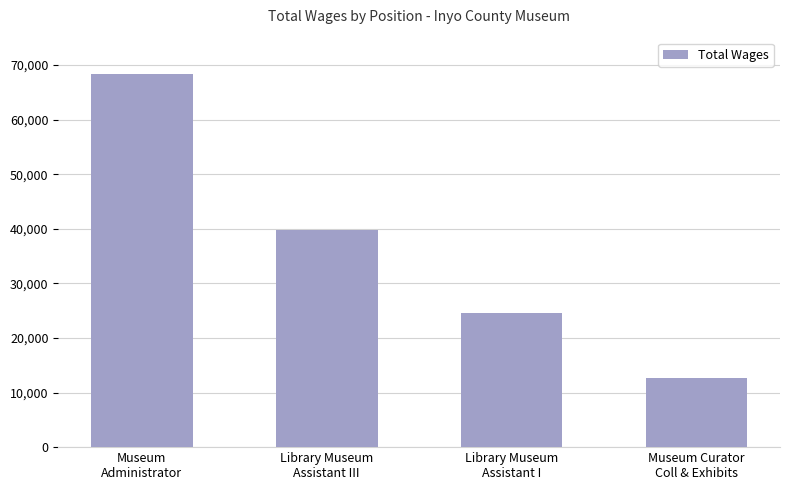

Are the bars grouped side by side (vs. stacked)?

No